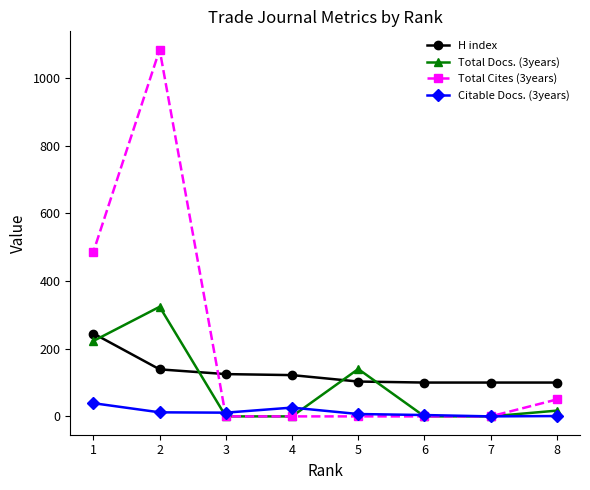

Is the value of Total Cites (3years) at 6 greater than the value of Citable Docs. (3years) at 1?

No